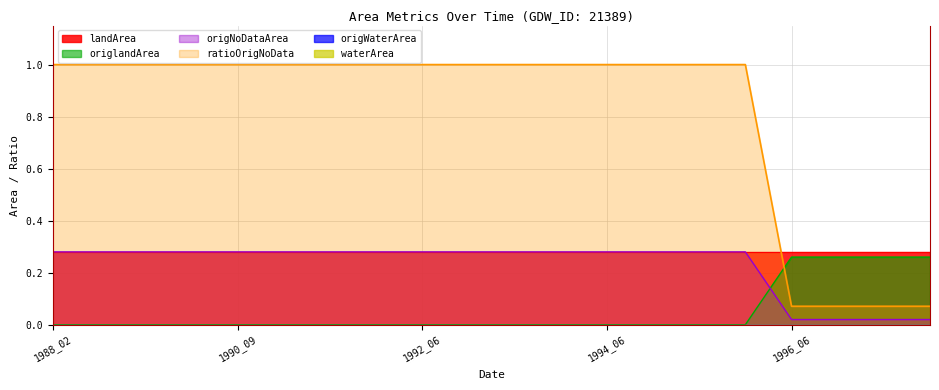

Does the chart display data point markers on the line(s)?

No